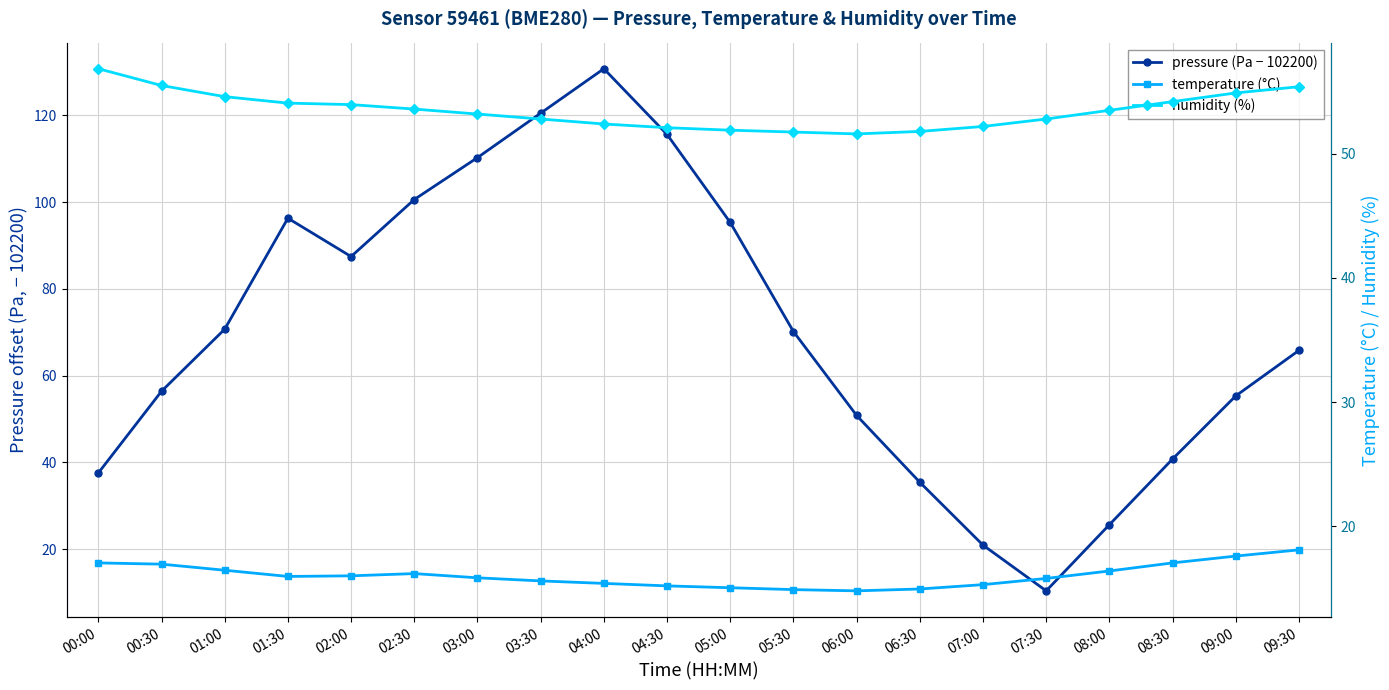

Which category has the lowest value in the temperature (°C) series?

06:00